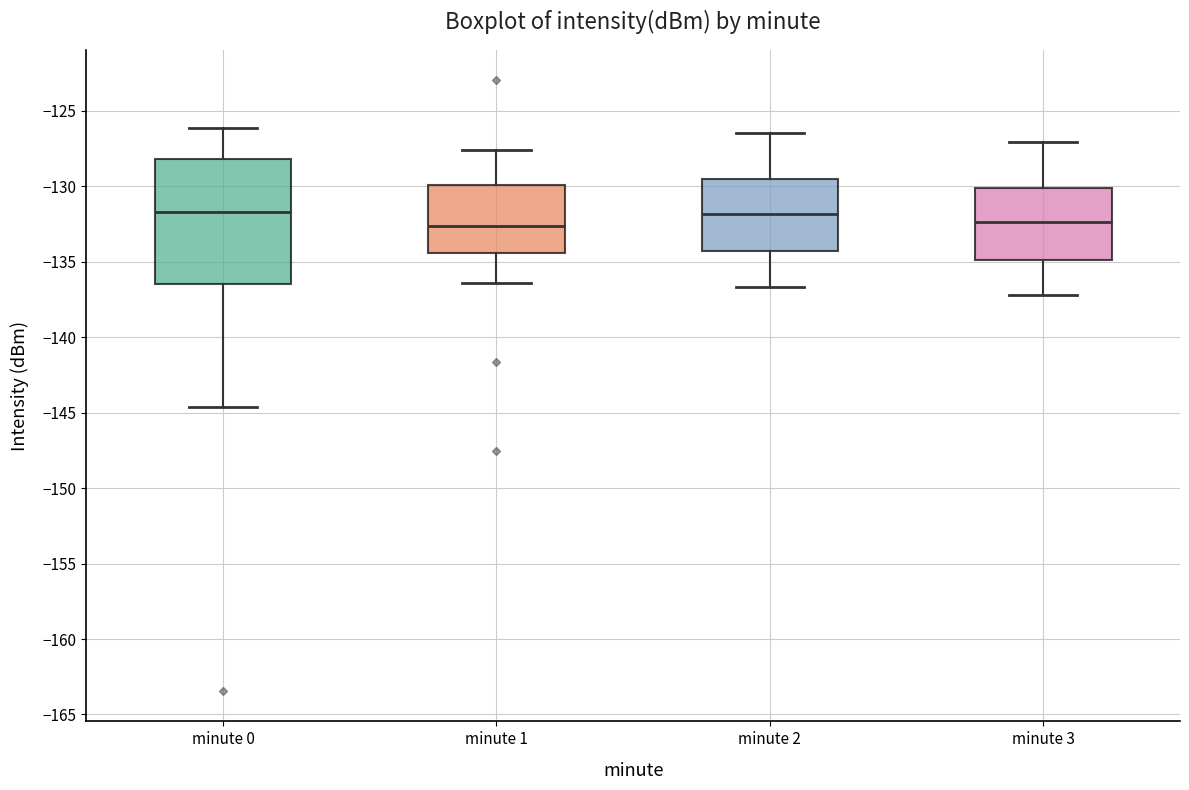

Comparing the boxes themselves (not the whiskers), which one is the tallest?

minute 0